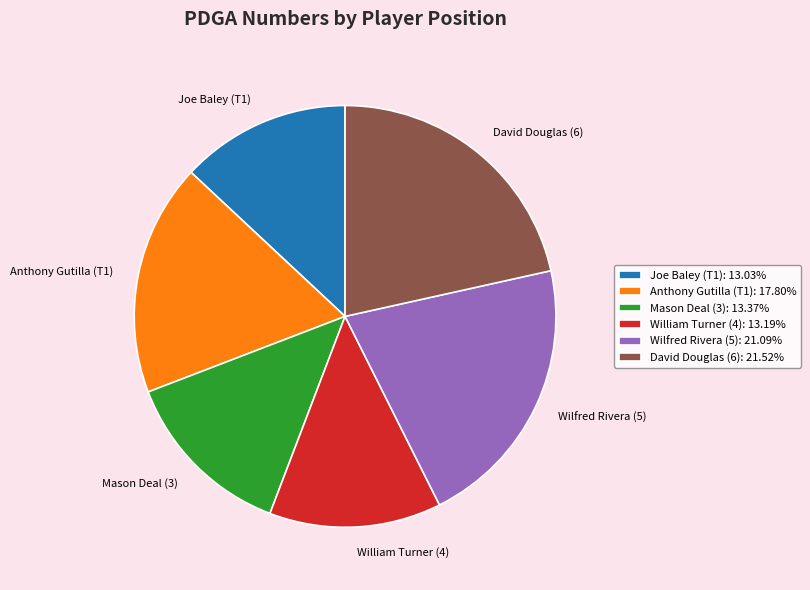

Between Anthony Gutilla (T1) and David Douglas (6), which is larger?

David Douglas (6)